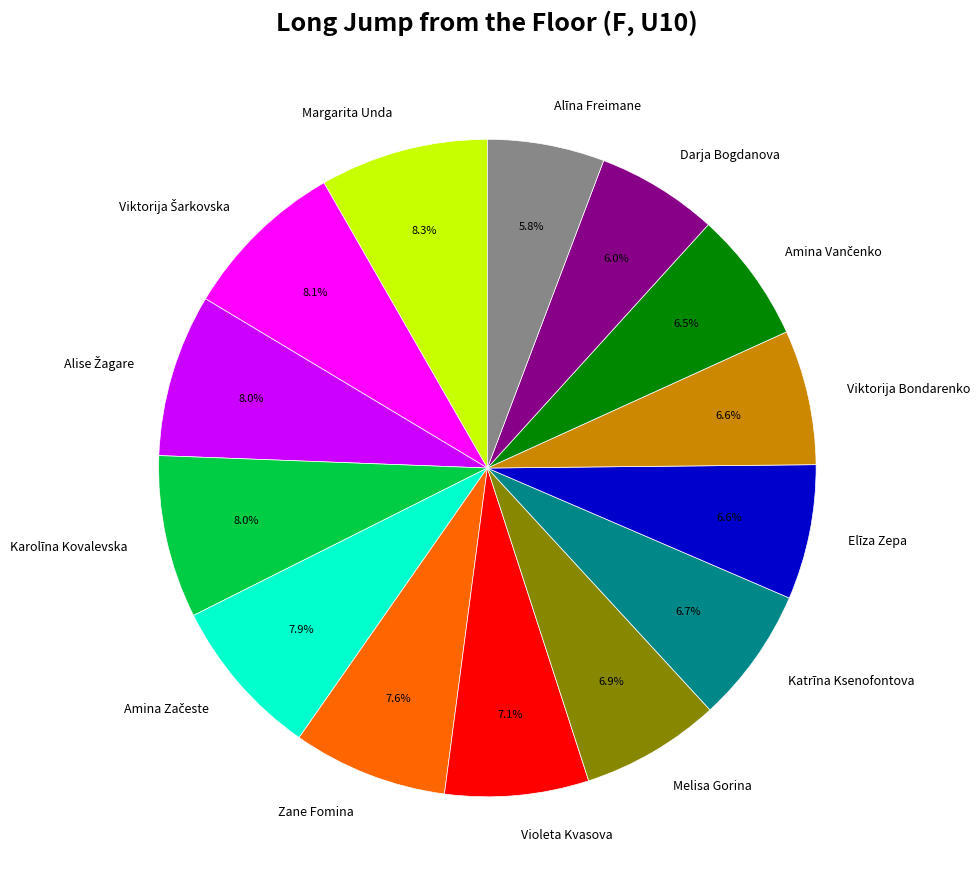

Is there a majority slice in this chart?

No